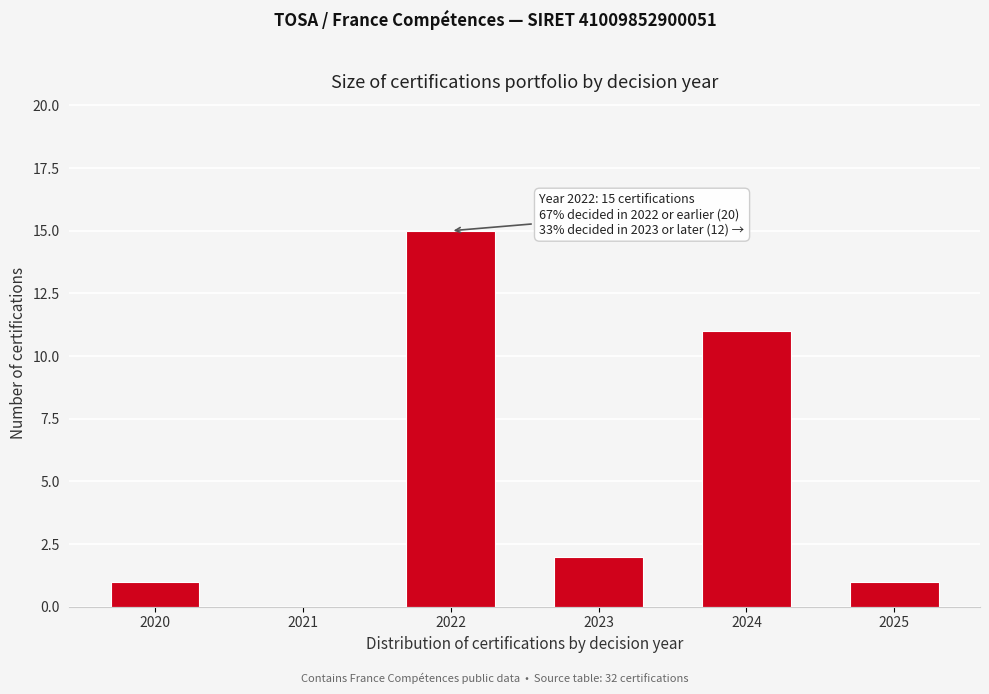

Reading left to right, list all the values displayed in this chart.

2020=1	2021=0	2022=15	2023=2	2024=11	2025=1